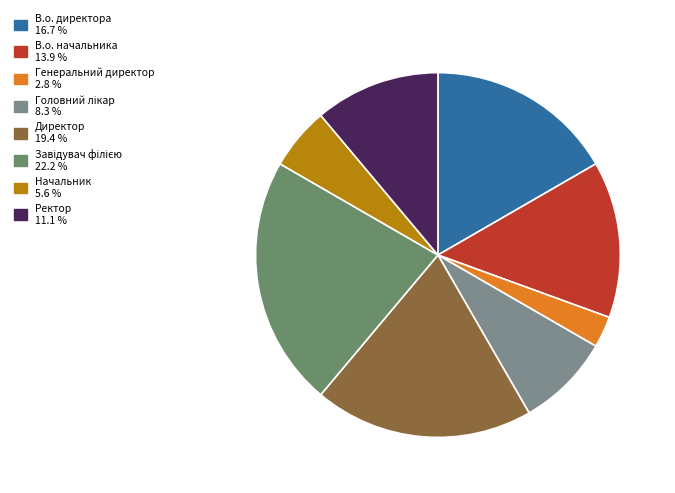

To the nearest percent, what is the difference between the В.о. начальника and В.о. директора slice percentages?

3%